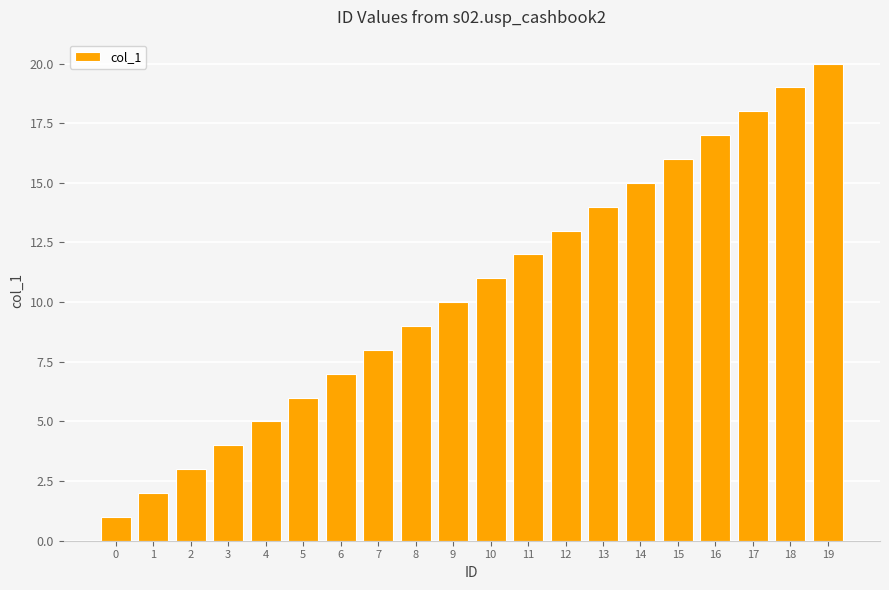

Rank the categories by value from lowest to highest.

0, 1, 2, 3, 4, 5, 6, 7, 8, 9, 10, 11, 12, 13, 14, 15, 16, 17, 18, 19